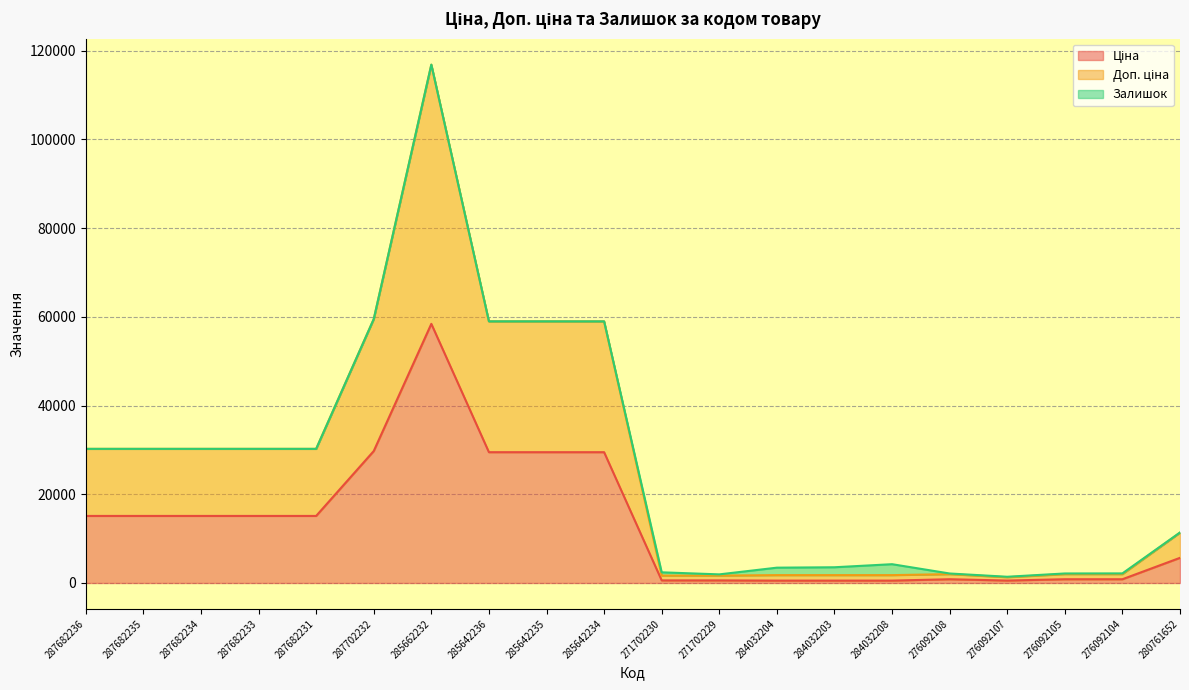

Between 284032204 and 287682231, which is larger?

287682231